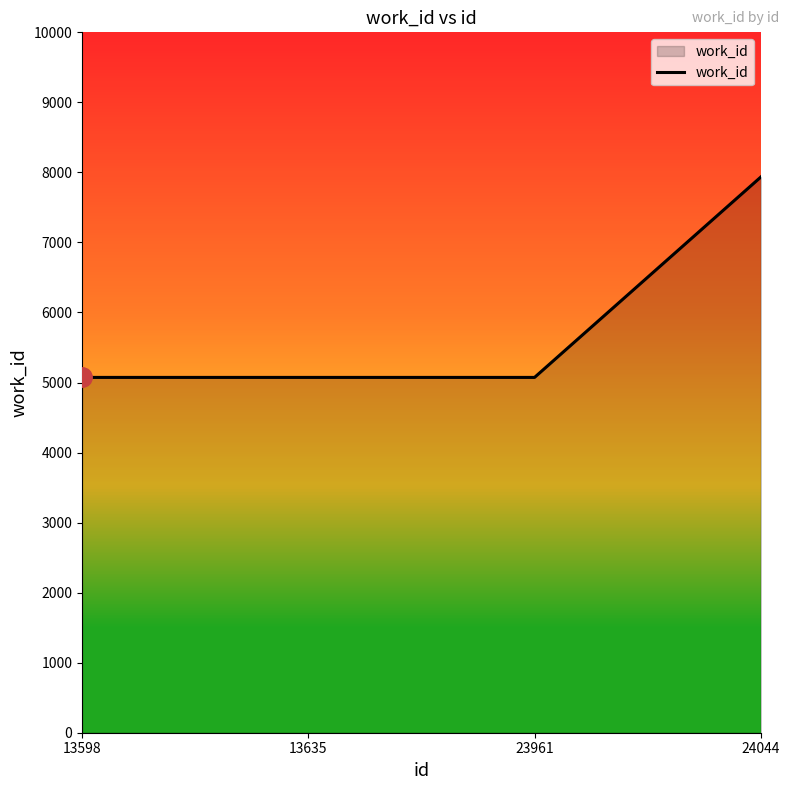

How many lines are shown in the chart?

1